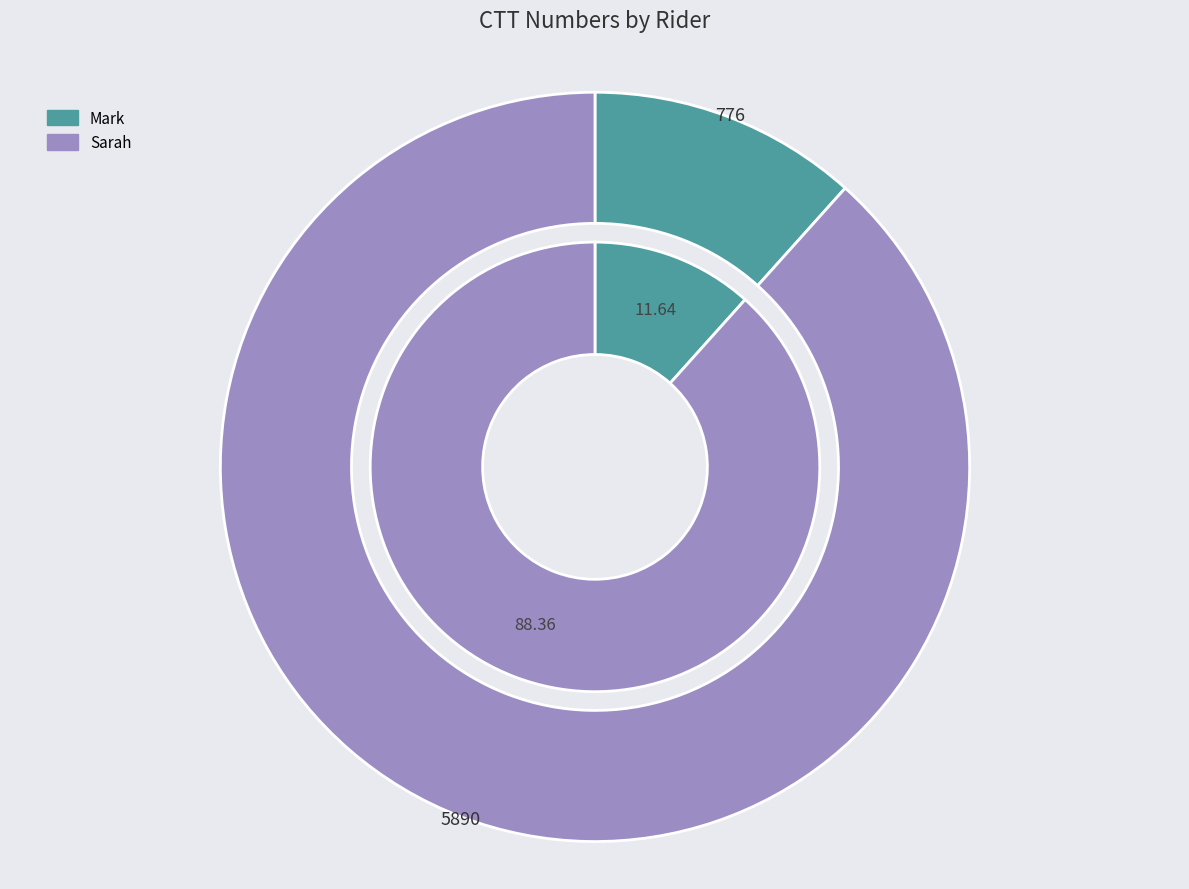

To the nearest percent, what portion does Sarah represent?

88%